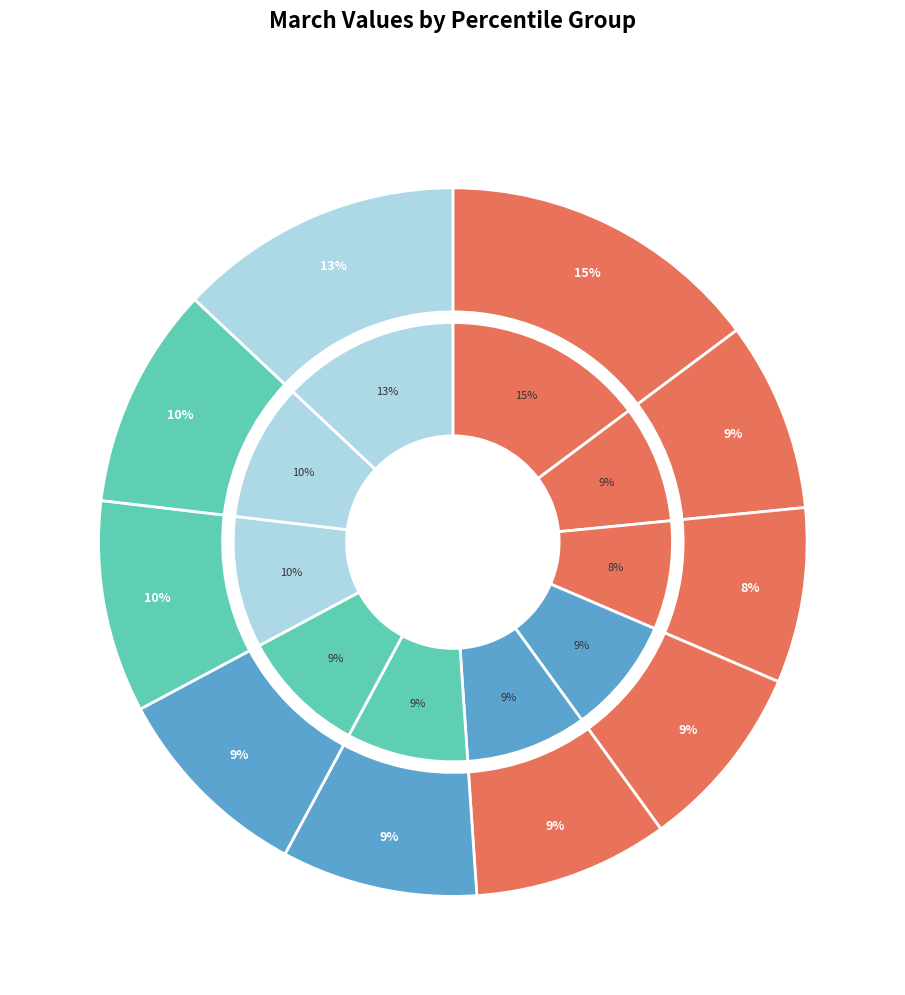

Does pct95 account for over 50% of the chart?

No